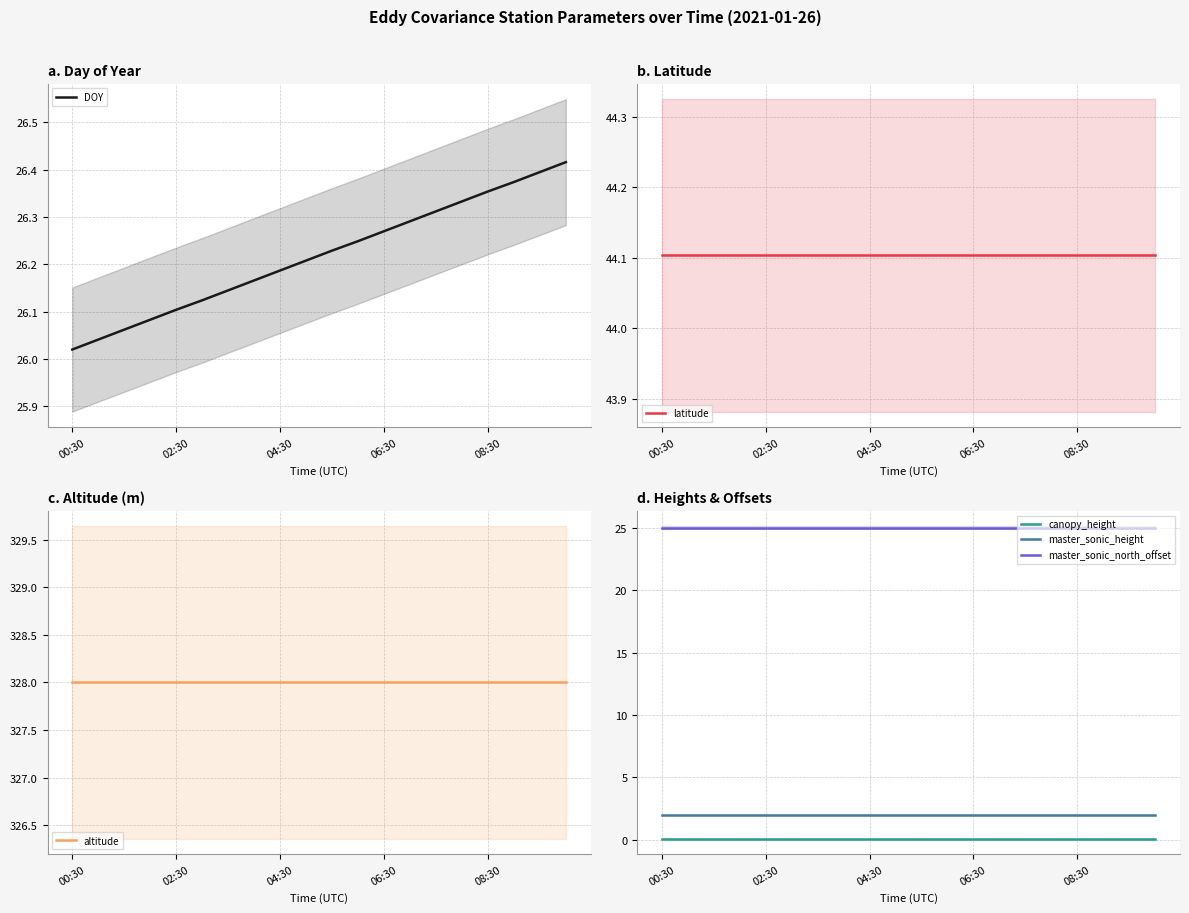

True or false: master_sonic_height and canopy_height cross at least once.

False